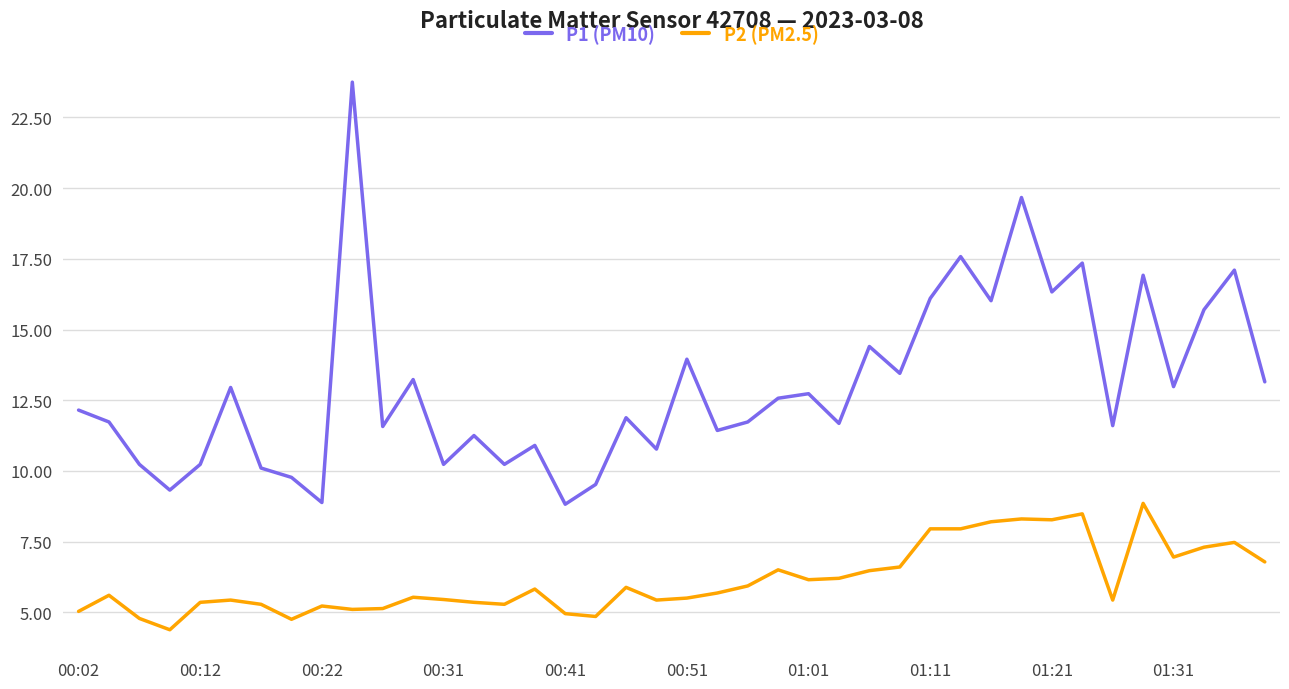

True or false: P2 (PM2.5) and P1 (PM10) cross at least once.

False